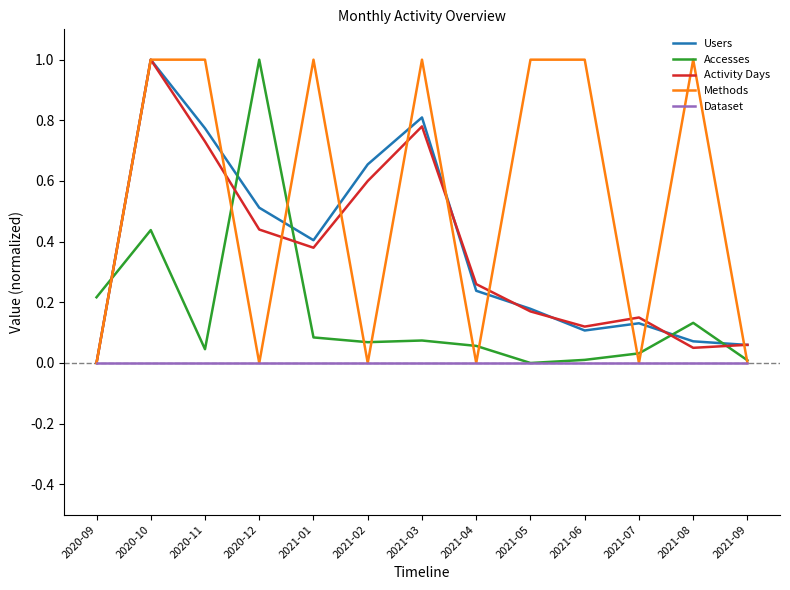

Is it true that Methods equals 1.0 at 2021-05?

True